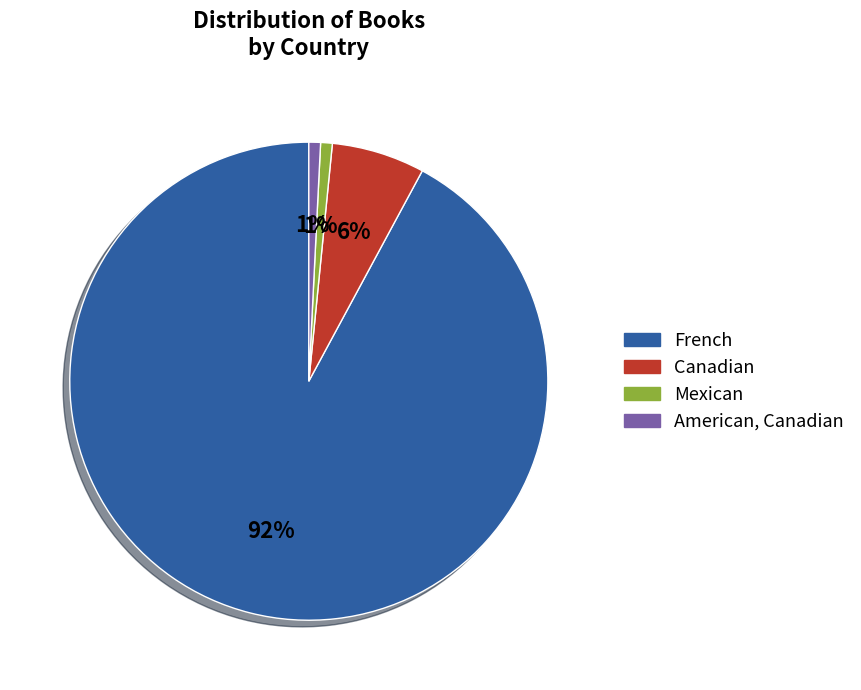

Between Canadian and French, which is larger?

French